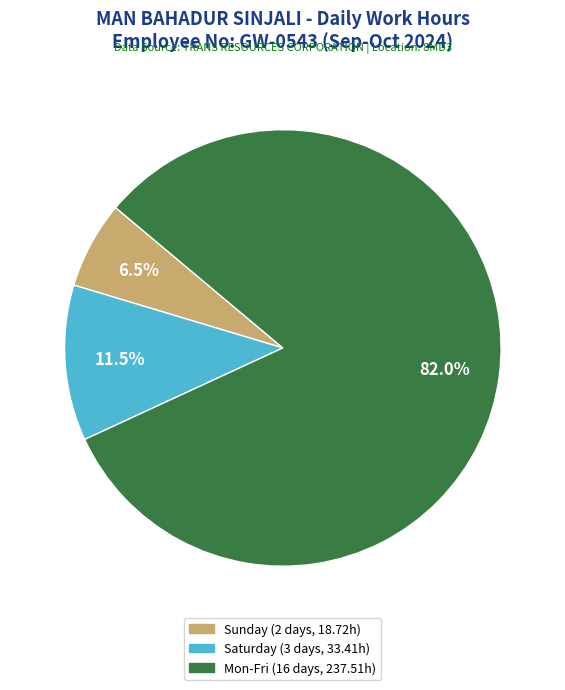

Does any single category account for the majority?

Yes